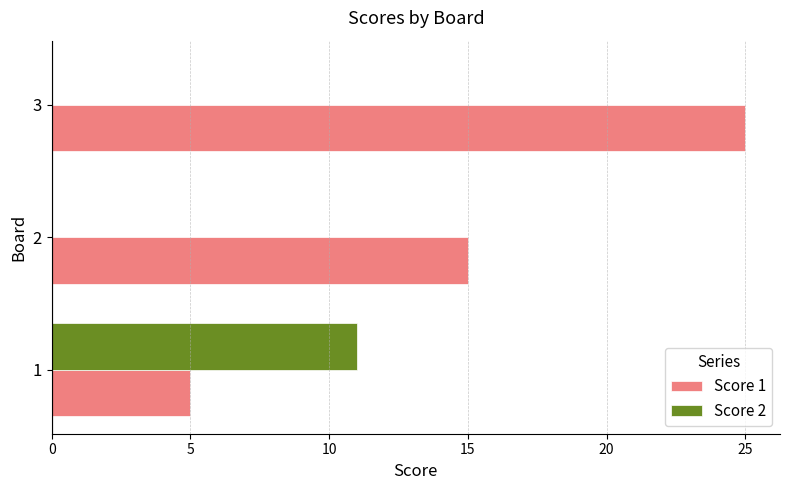

At which category is the sum across all series the highest?

3